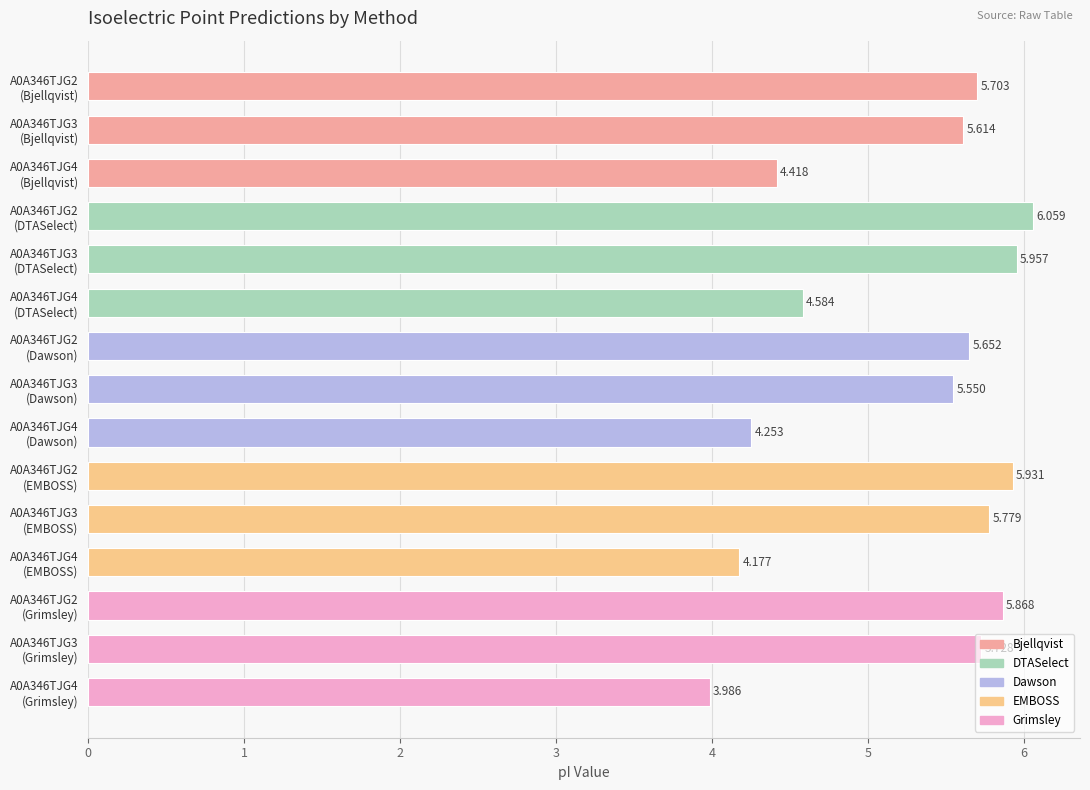

Are the bars horizontal?

Yes